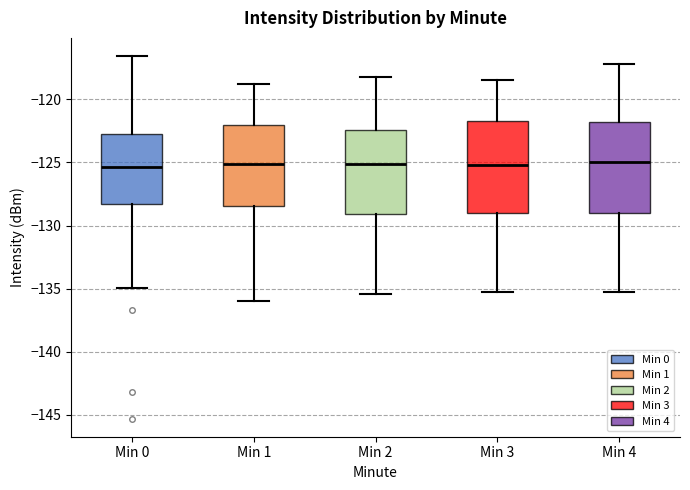

Reading left to right, transcribe this box plot: for each box, give where its median line is, the range the box spans, and where its two whiskers end, as read against the y-axis. The values are not printed on the chart, so give them approximately, as read against the axis.

Min 0: median -125.5, box -128.5 to -123.0, whiskers -135.0 to -116.5
Min 1: median -125.0, box -128.5 to -122.0, whiskers -136.0 to -119.0
Min 2: median -125.0, box -129.0 to -122.5, whiskers -135.5 to -118.0
Min 3: median -125.0, box -129.0 to -121.5, whiskers -135.0 to -118.5
Min 4: median -125.0, box -129.0 to -122.0, whiskers -135.0 to -117.0